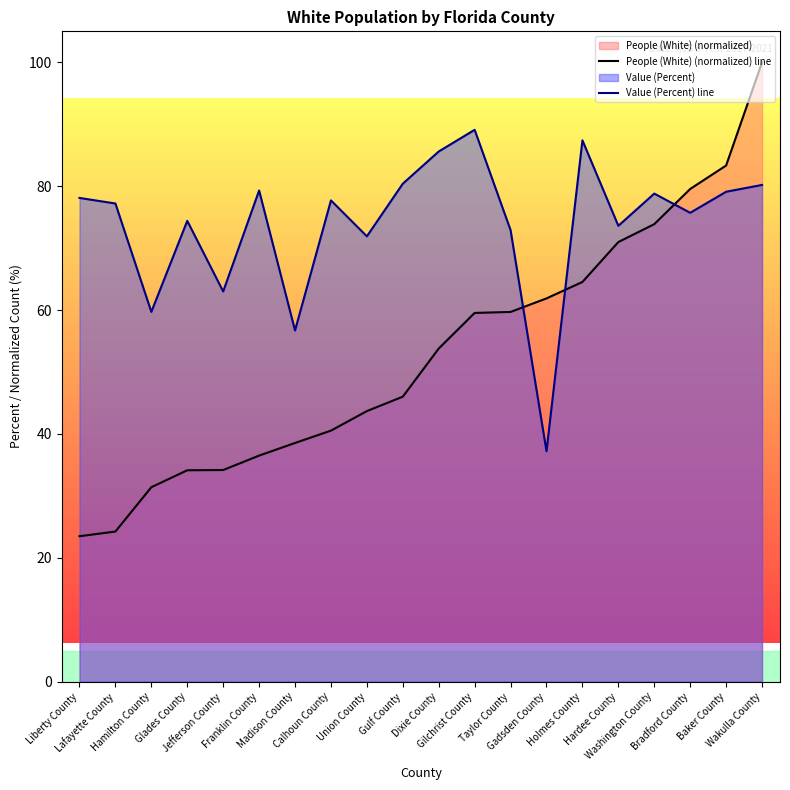

What is the difference between the People (White) (normalized) line values at Holmes County and Bradford County?

15.0